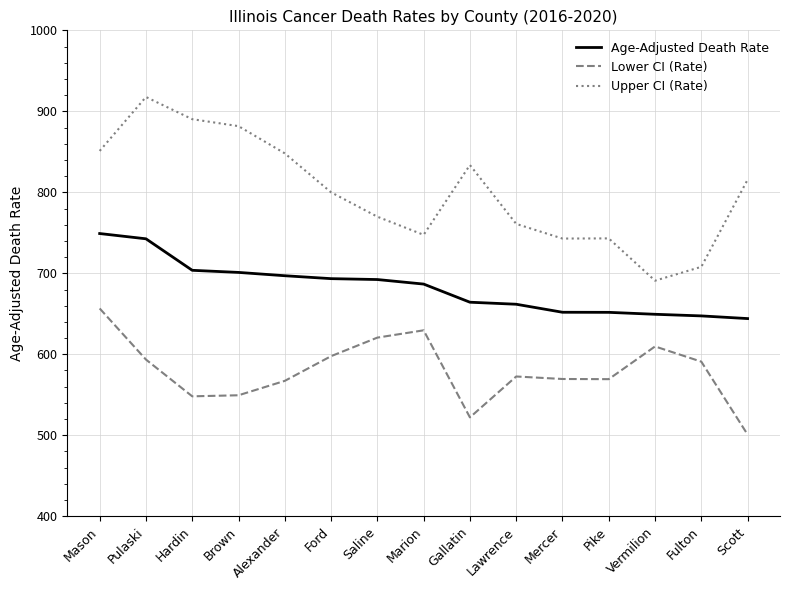

True or false: Age-Adjusted Death Rate and Lower CI (Rate) cross at least once.

False